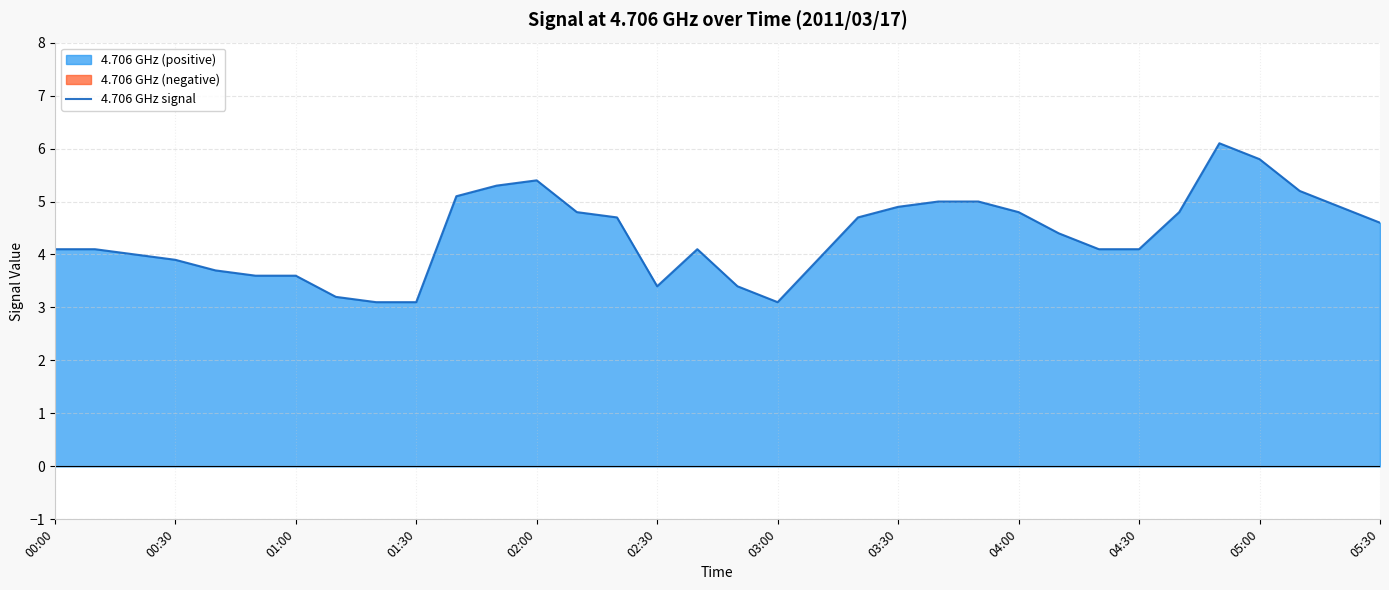

Rank the categories by value from highest to lowest.

29, 30, 12, 05:30, 31, 05:00, 22, 23, 21, 32, 13, 24, 28, 14, 20, 33, 25, 00:00, 00:30, 16, 26, 27, 01:00, 01:30, 19, 02:00, 02:30, 03:00, 15, 17, 03:30, 04:00, 04:30, 18